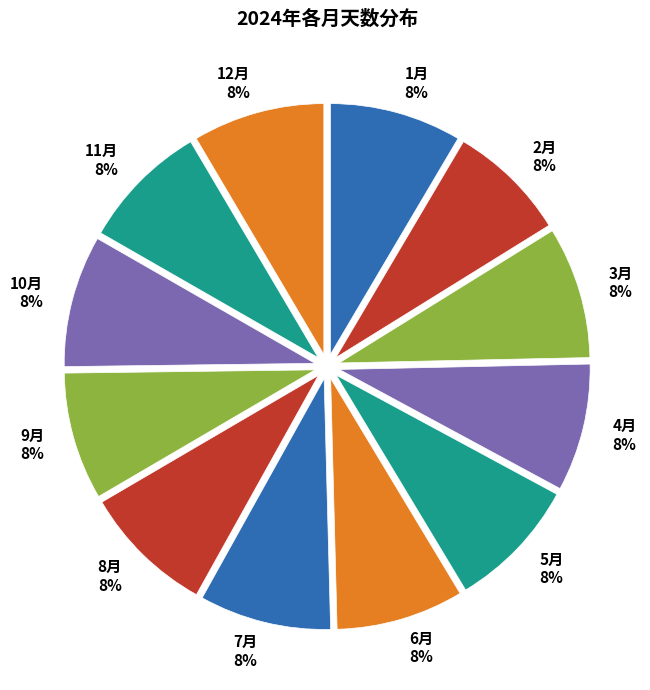

Combined, do 3月 8% and 6月 8% account for over 50%?

No